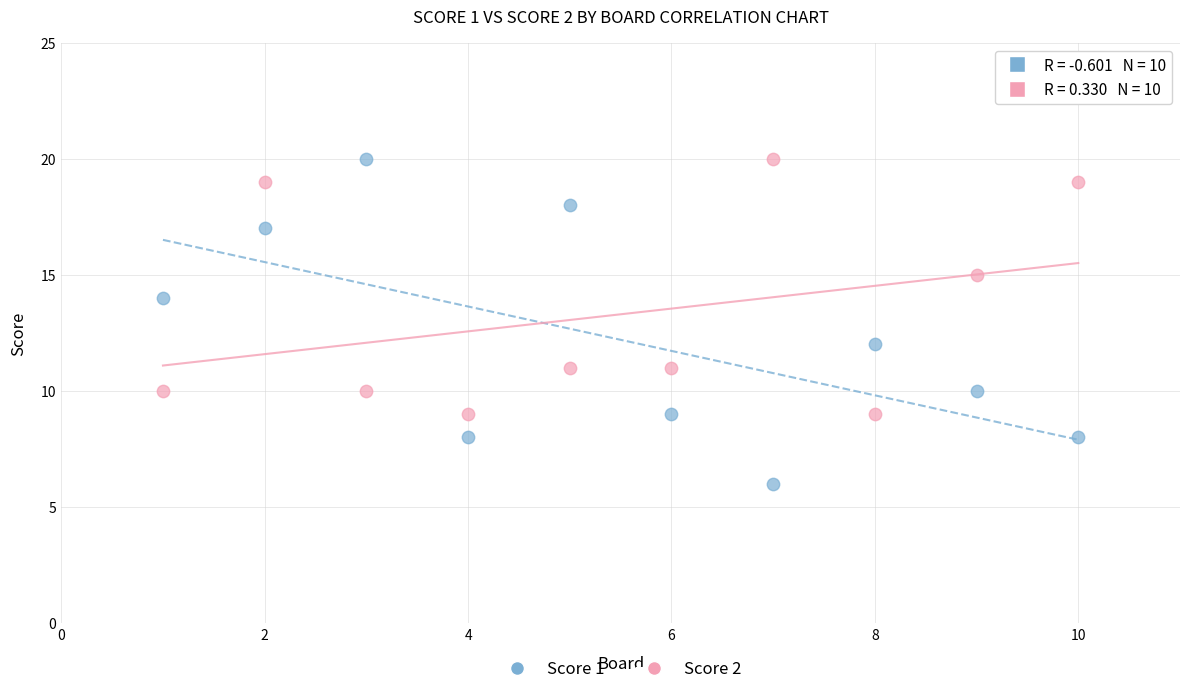

Across all data points, what is the range of Y values (max minus min)?

14